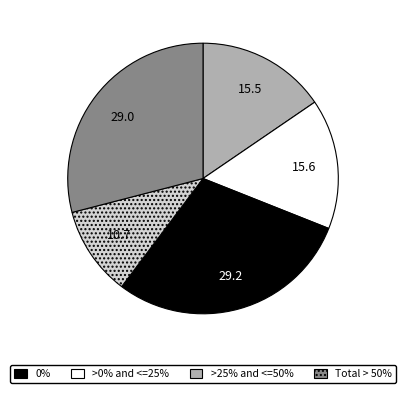

Is there any slice that represents more than half of the pie?

No